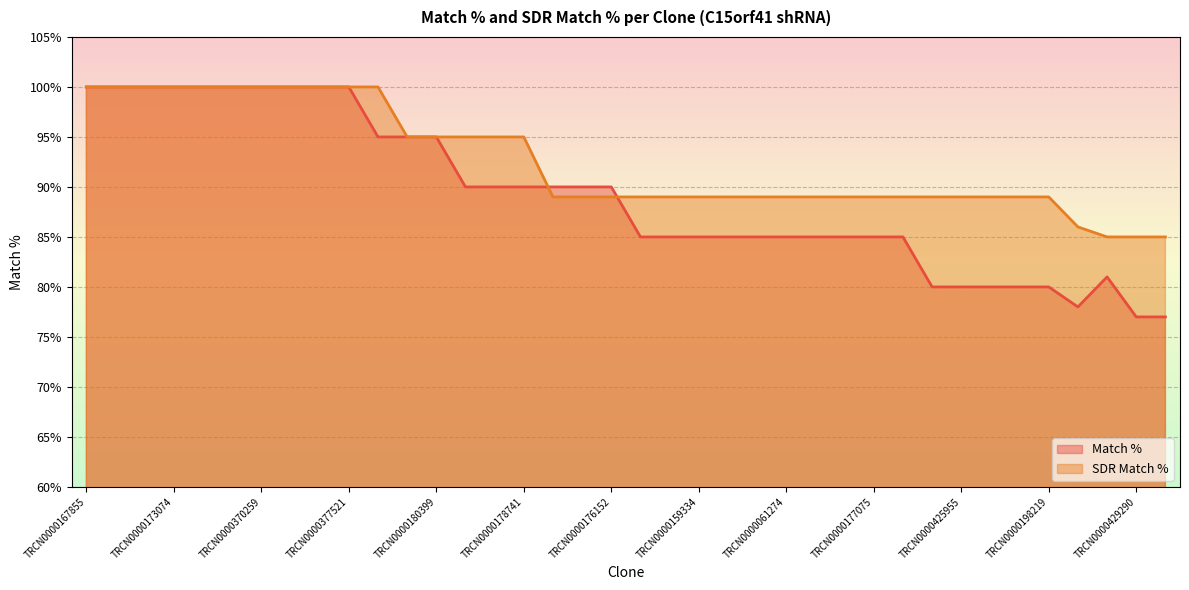

At how many categories does at least one series exceed 77?

38